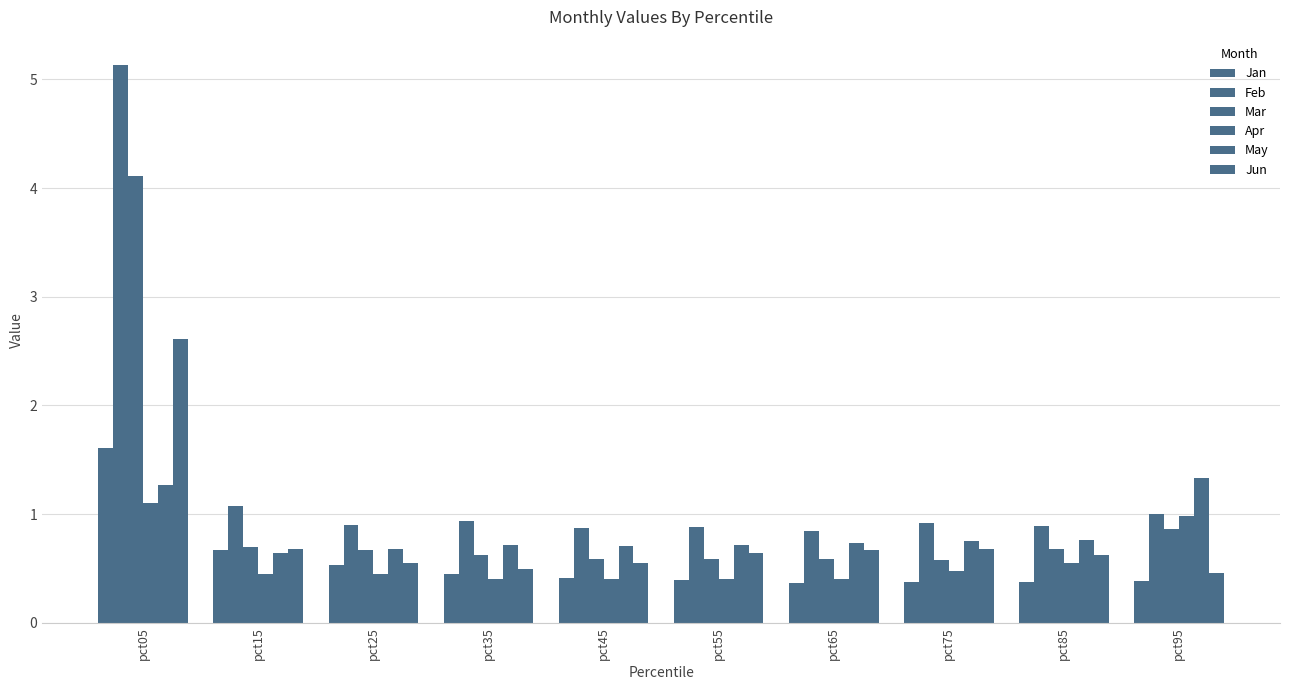

Rank the series by their maximum value, from lowest to highest.

Apr, May, Jan, Jun, Mar, Feb